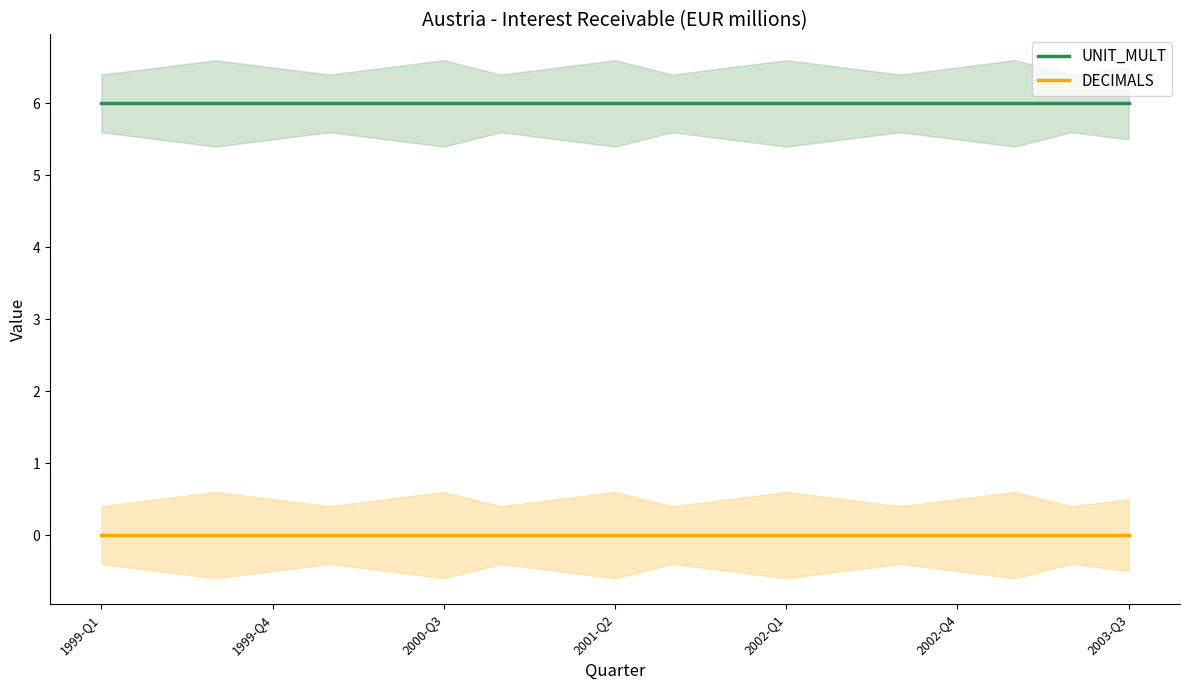

True or false: UNIT_MULT has a value of 10 at 2000-Q3.

False